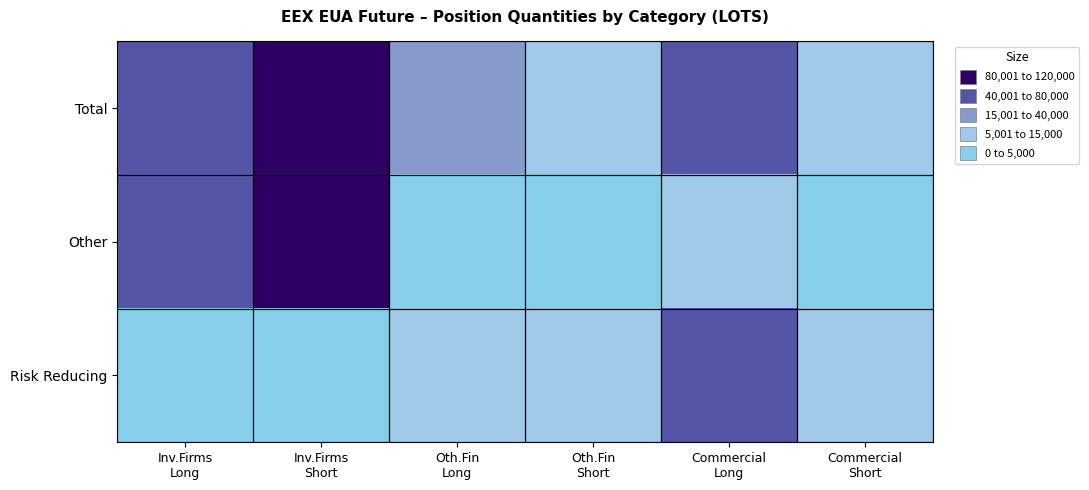

How many categories are shown in the chart?

6